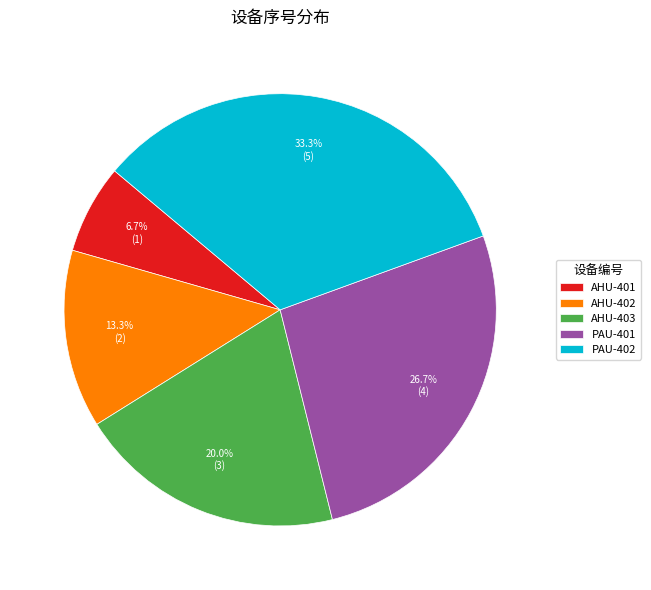

Rank the categories by value from highest to lowest.

PAU-402, PAU-401, AHU-403, AHU-402, AHU-401